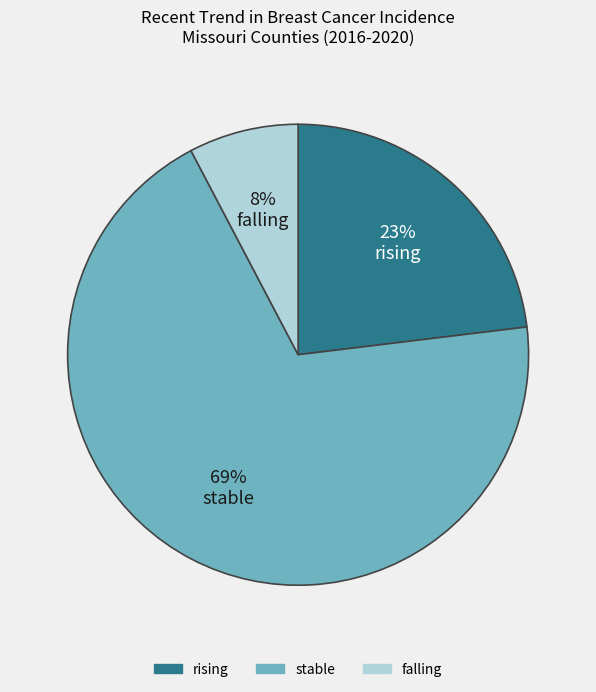

Combined, do stable and falling account for over 50%?

Yes